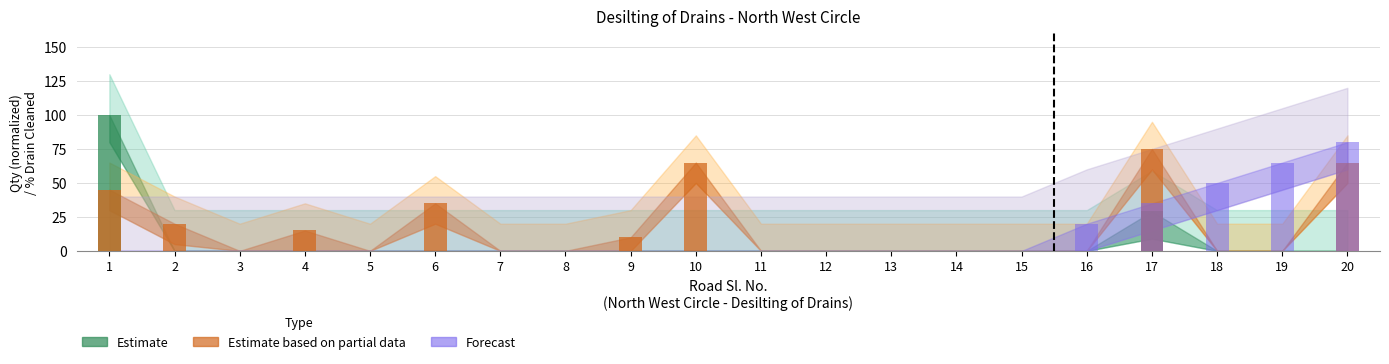

List the labels in order of Estimate value, largest first.

1, 17, 2, 3, 4, 5, 6, 7, 8, 9, 10, 11, 12, 13, 14, 15, 16, 18, 19, 20